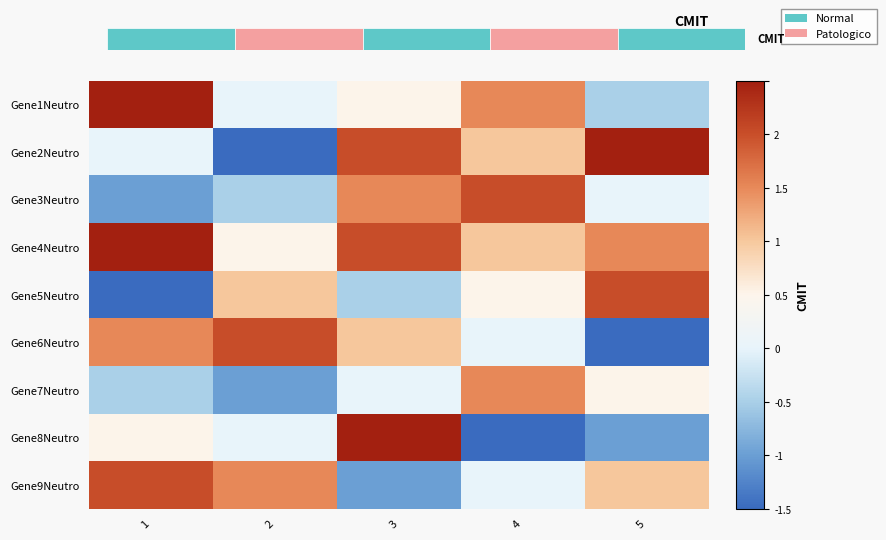

Between 3 and 5, which series saw the biggest shift?

Gene8Neutro